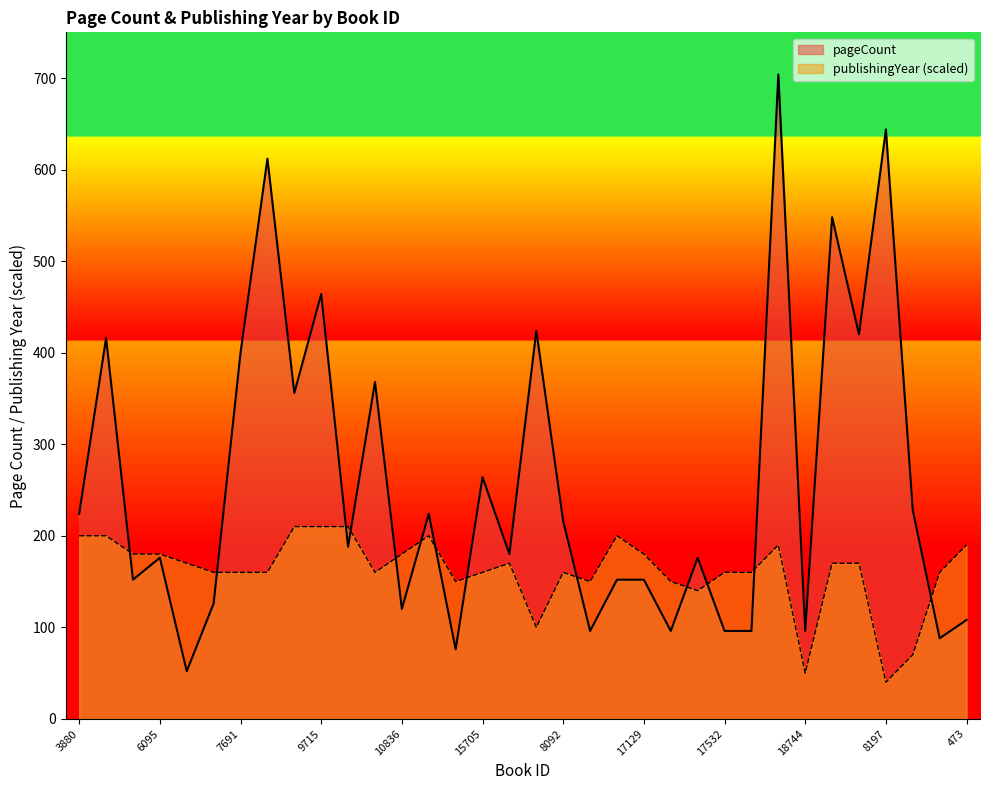

List the series in order of their peak value, highest first.

pageCount, publishingYear (scaled)